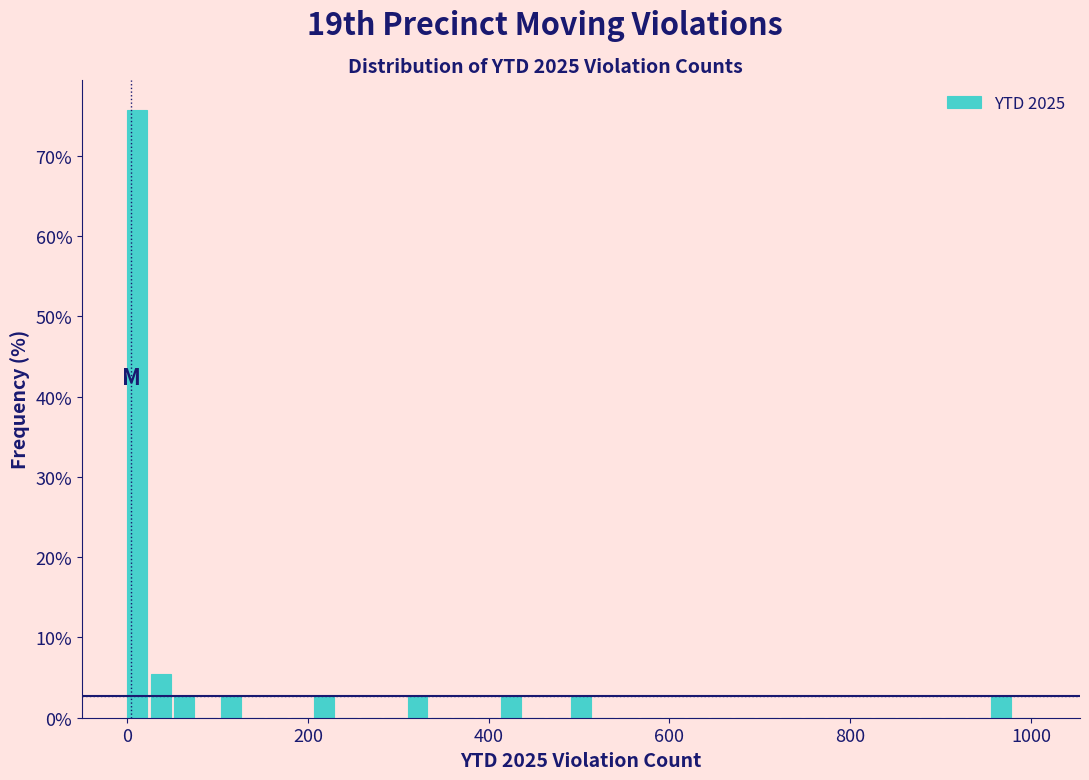

Read against the x-axis, roughly where is the centre of the tallest bar?

20